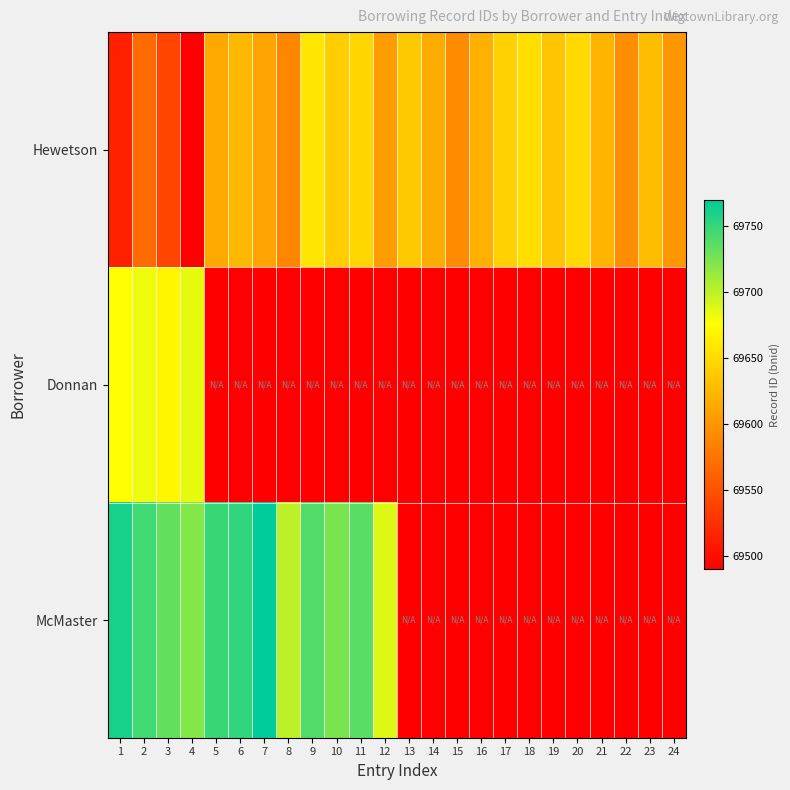

How many series are shown in this chart?

3